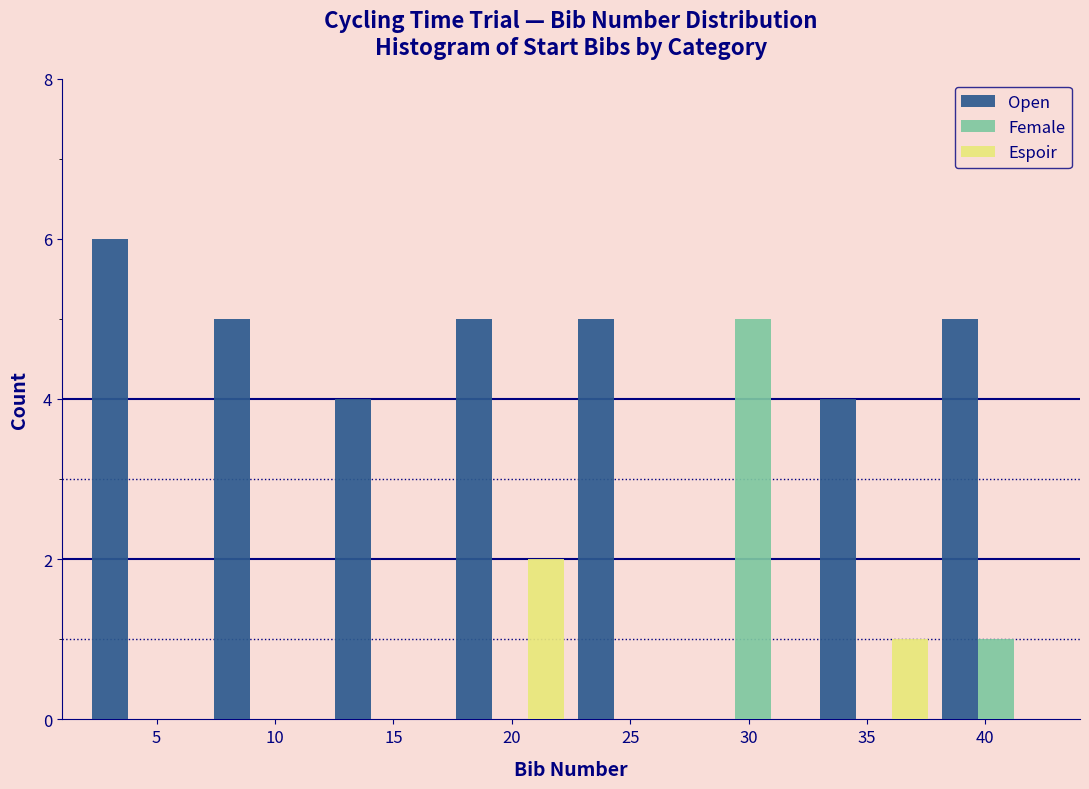

In the Female series, which range on the x-axis has the tallest bar?

27.5 to 33.0